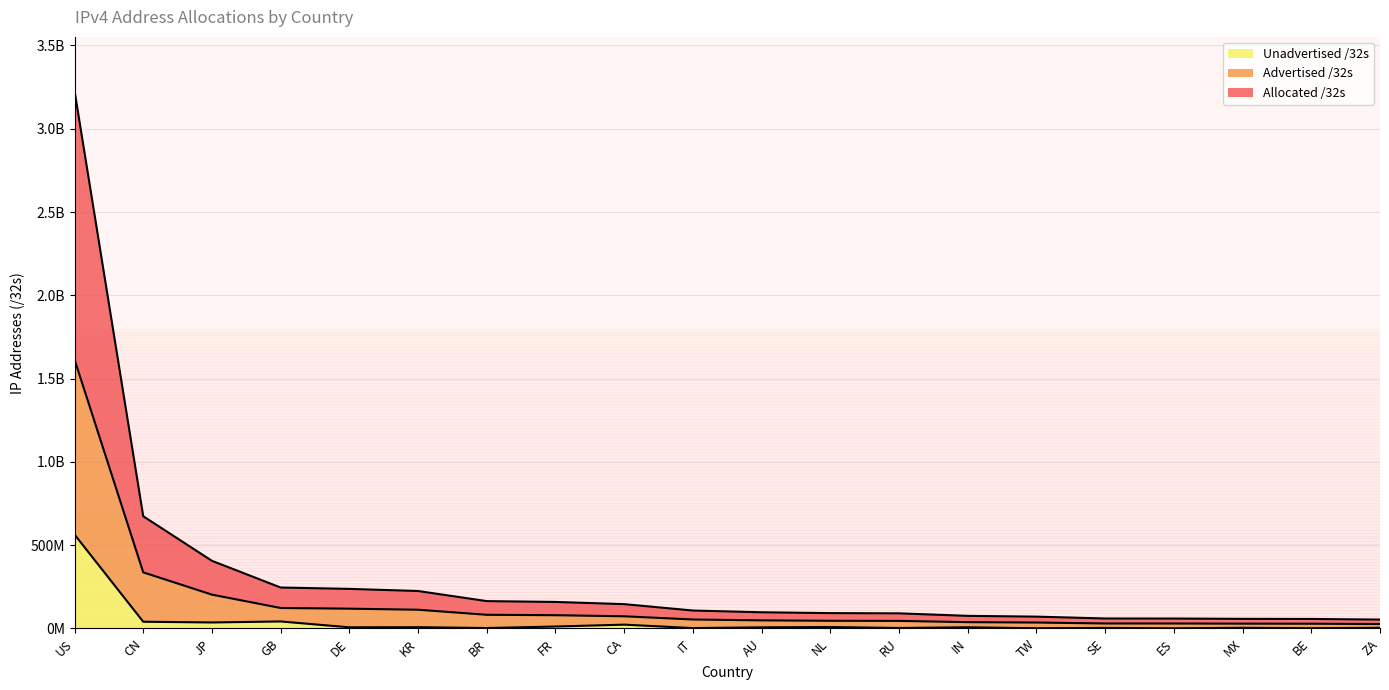

What are all the series names shown in the legend?

Unadvertised /32s, Advertised /32s, Allocated /32s